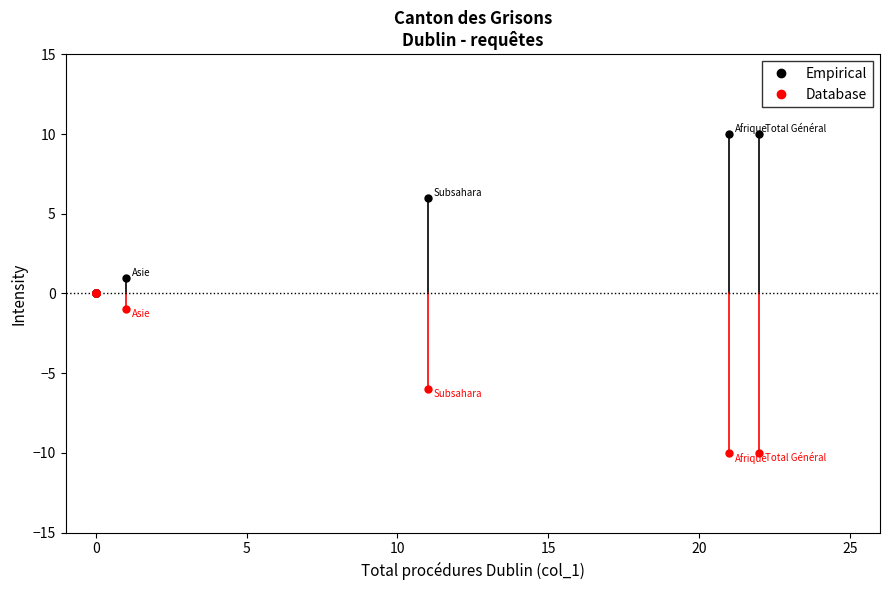

Which series contains the highest Y value?

Empirical